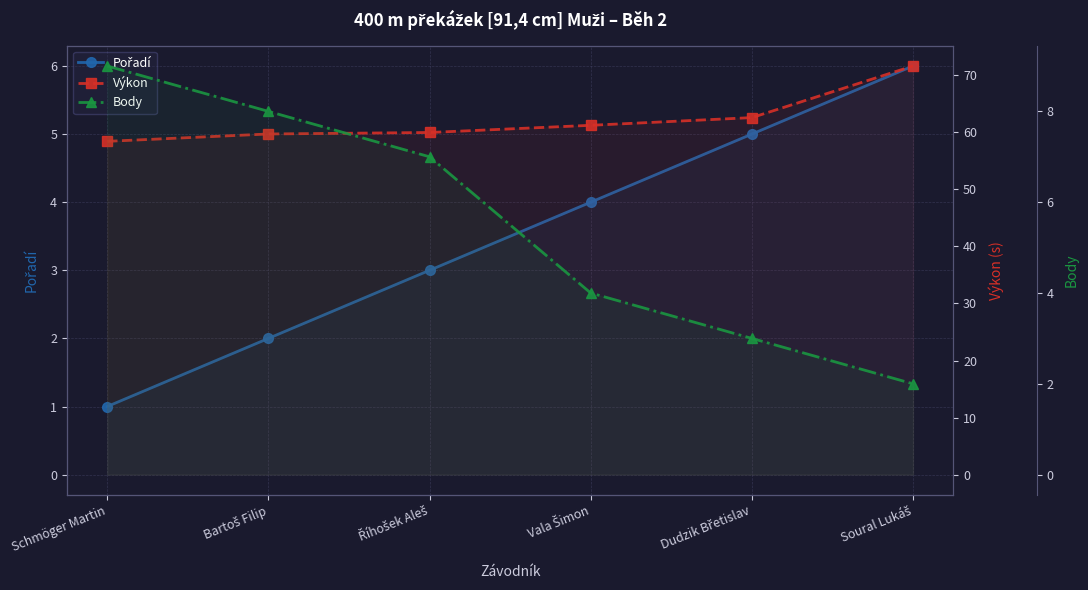

What is the maximum value for Výkon?

71.6